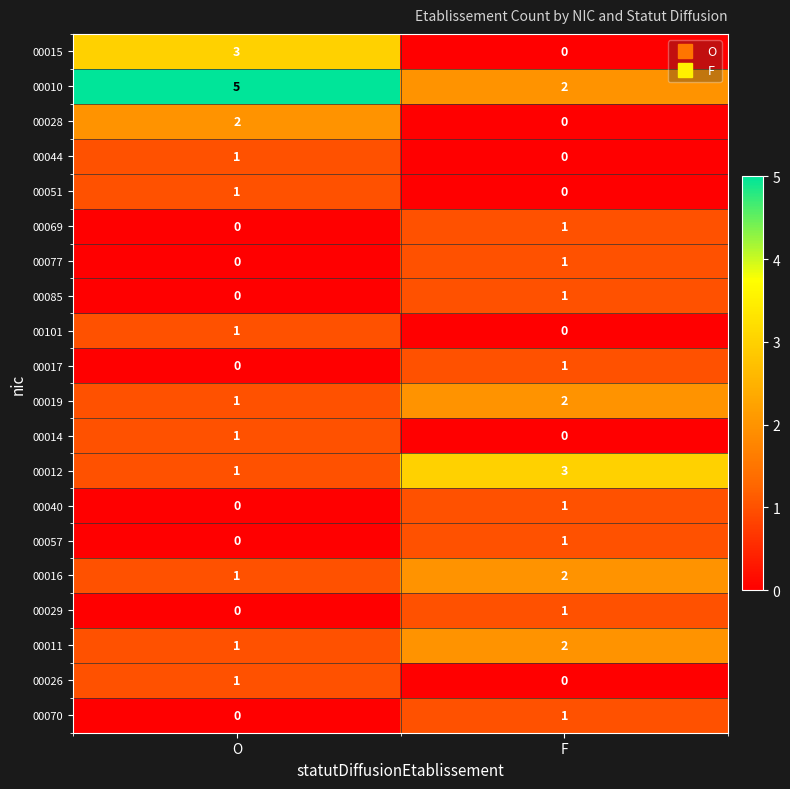

Which series has the largest total across all categories?

00010